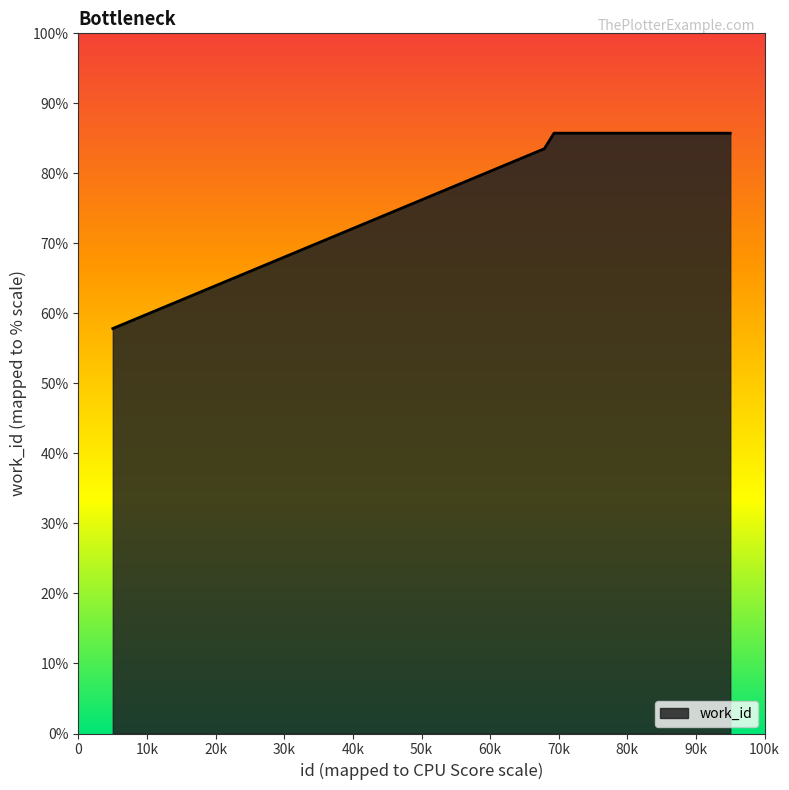

What is the smallest value displayed?

57.8